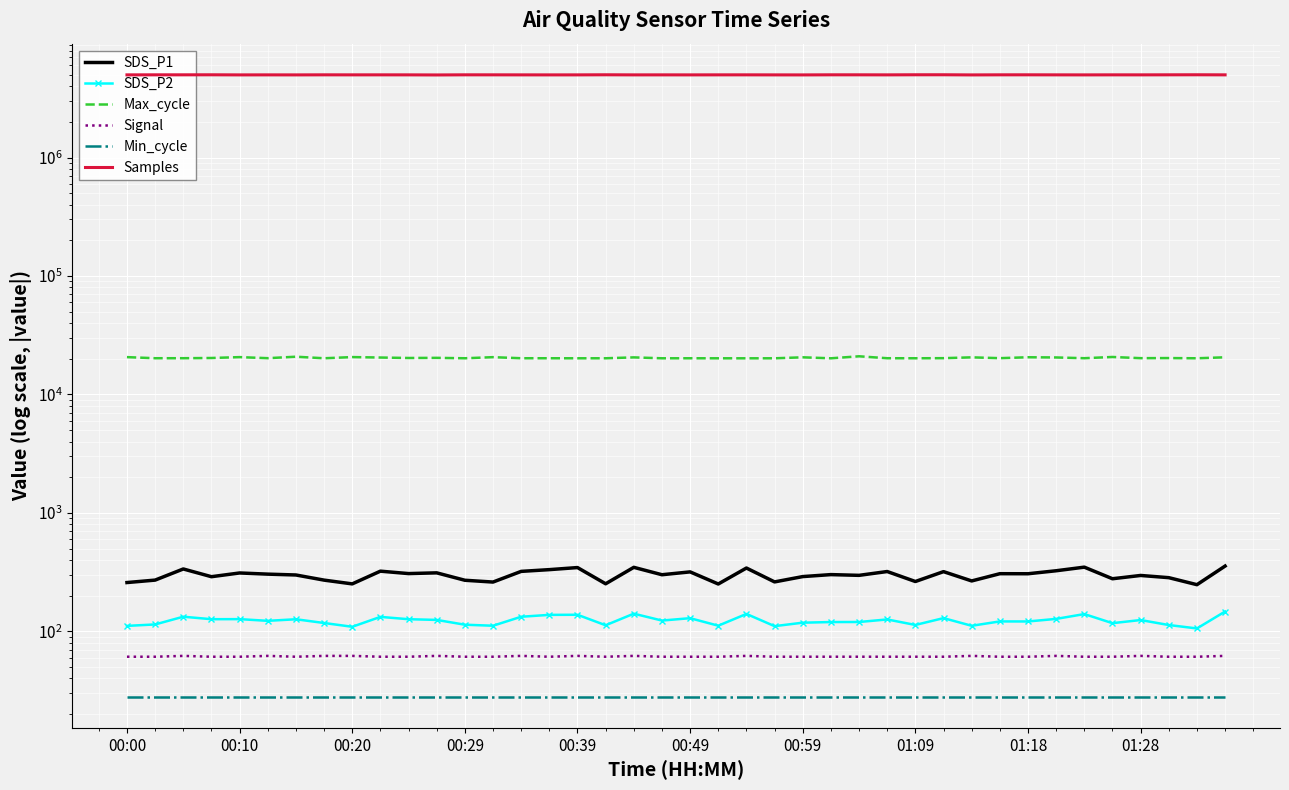

Which category has the highest value in the SDS_P1 series?

39